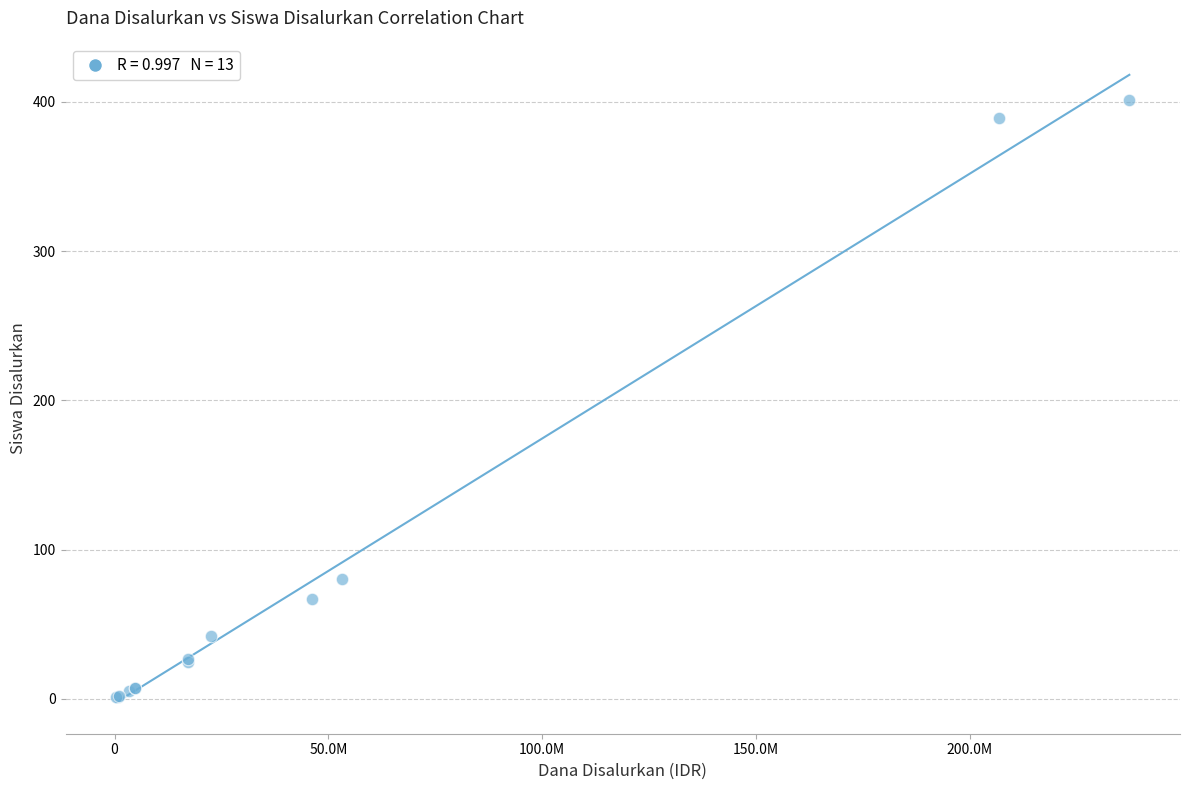

What Y value in the scatter plot is closest to 201?

80